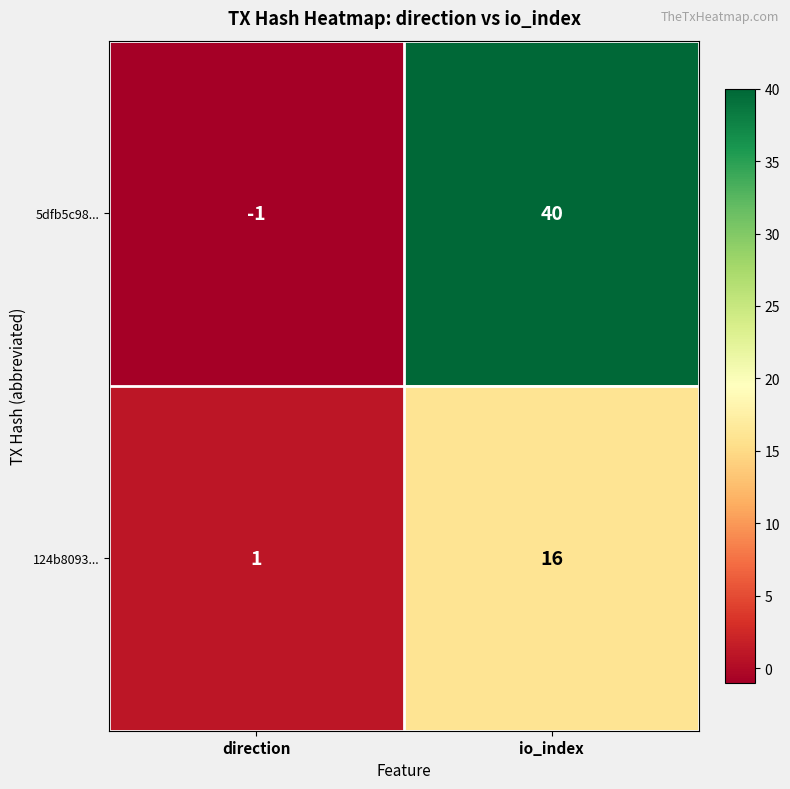

At which category does the chart reach its peak across all series?

io_index